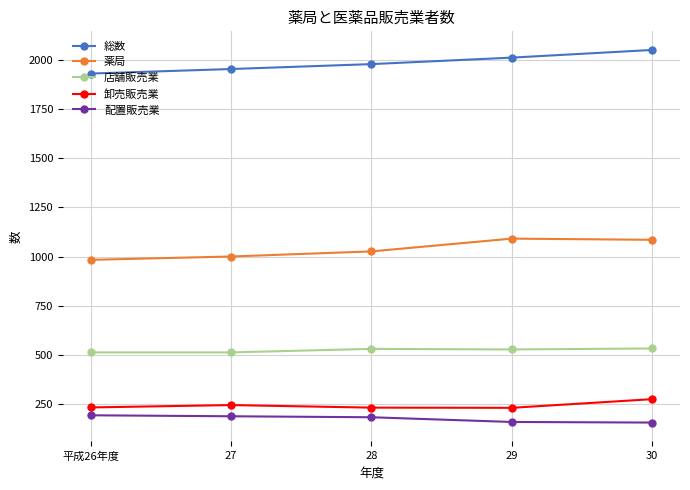

What are all the series names shown in the legend?

総数, 薬局, 店舗販売業, 卸売販売業, 配置販売業